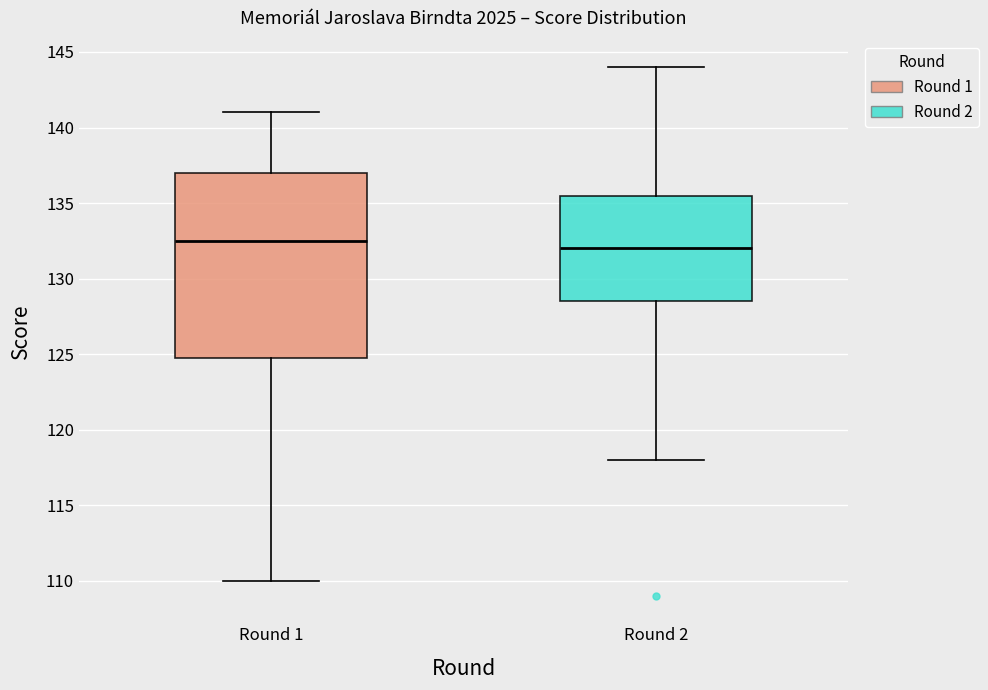

Where does the median line of the box for Round 1 sit on the y-axis? The values are not printed on the chart, so give them approximately, as read against the axis.

132.5